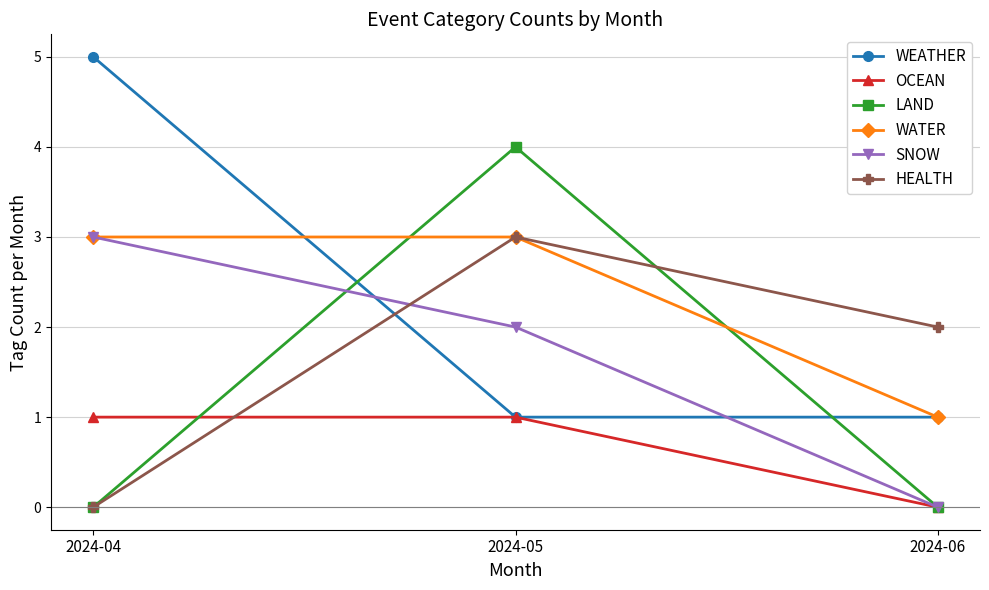

The WEATHER series shows 2 at 2024-06. True or false?

False